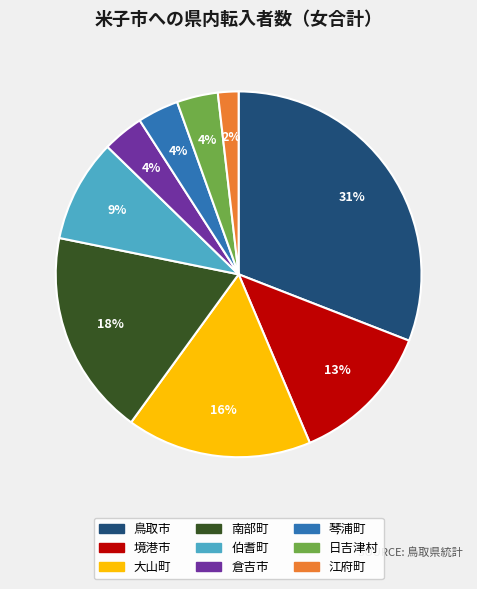

Do 江府町 and 大山町 together represent more than half of the pie?

No